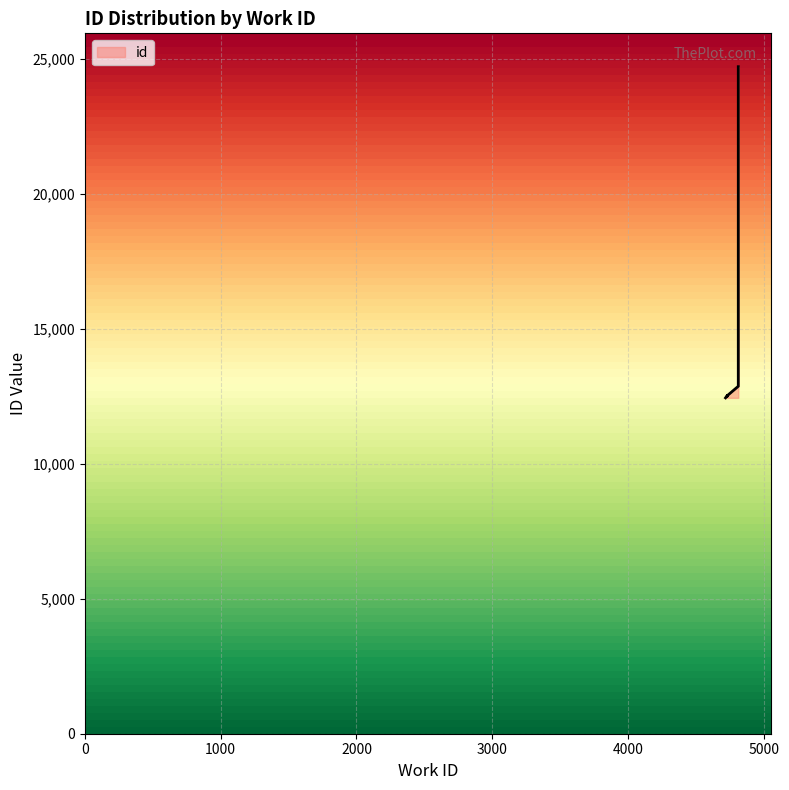

List the labels in order of value, smallest first.

4718, 4731, 4731, 4730, 4730, 4812, 4812, 4812, 4812, 4812